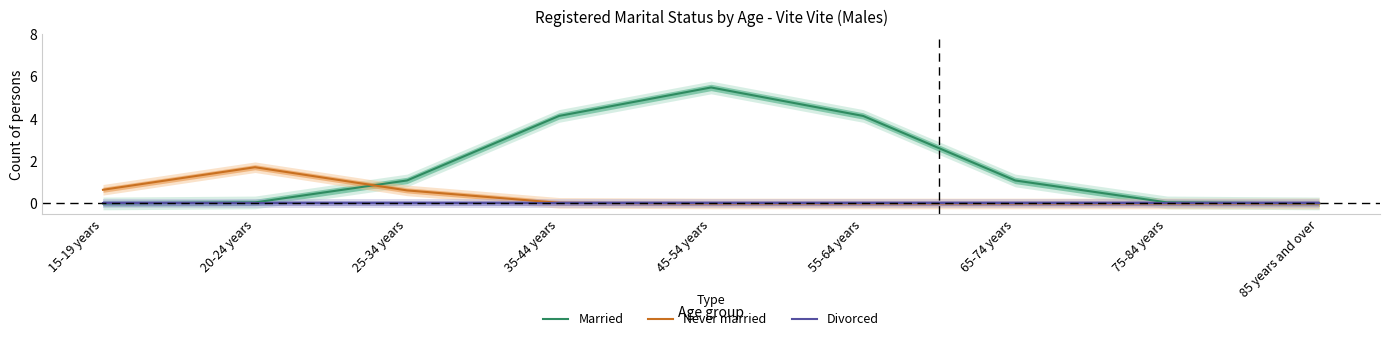

Is the value of Married at 25-34 years greater than the value of Never married at 55-64 years?

Yes